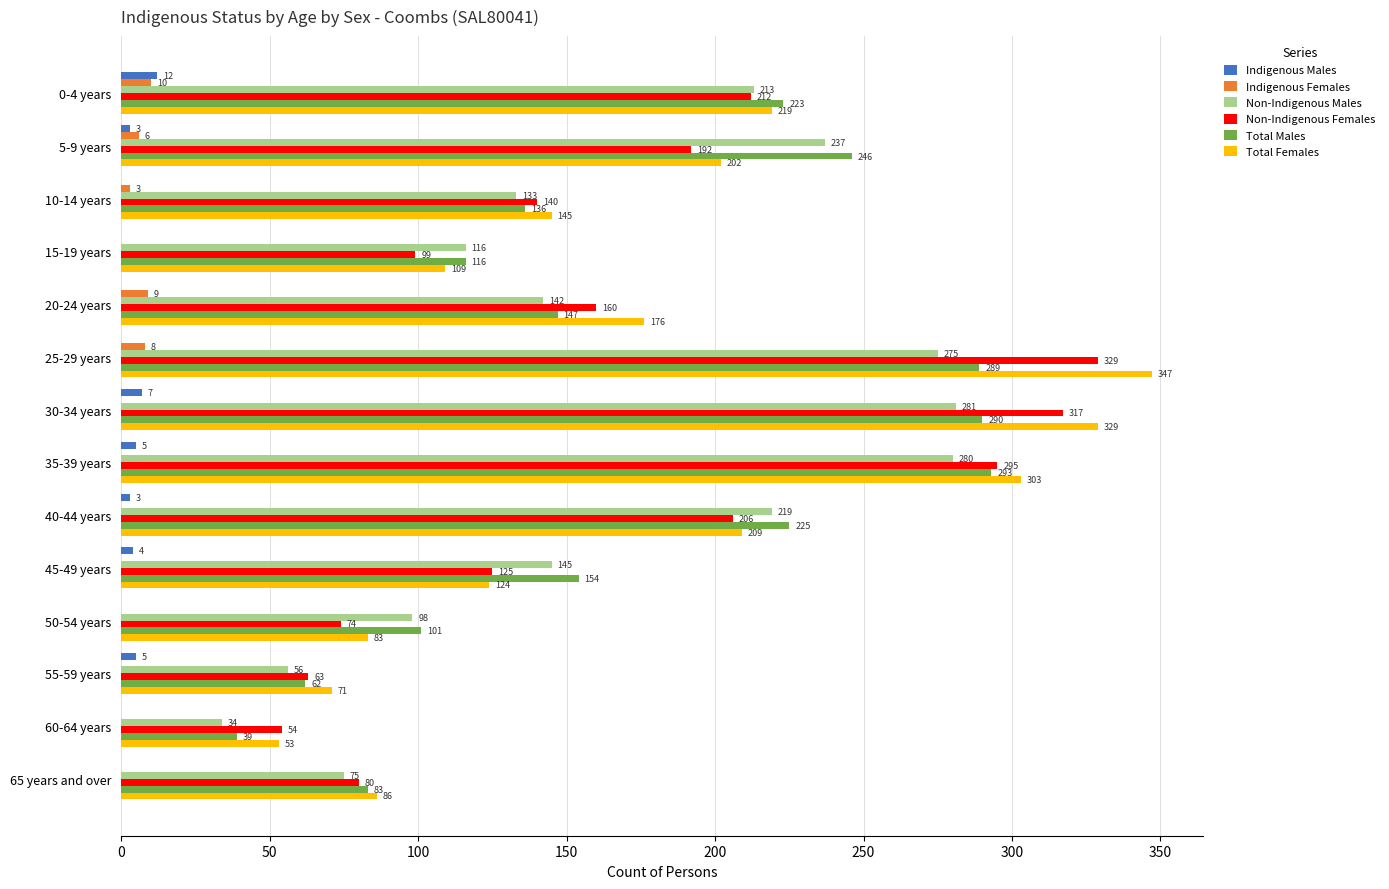

What is the sum of all Indigenous Females values?

36